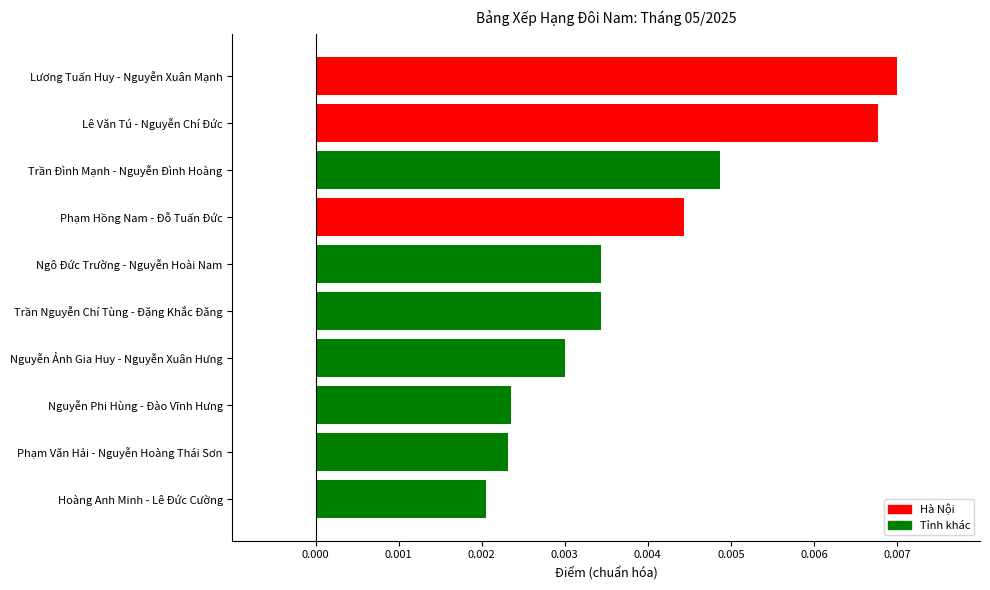

What is the label of the 7th bar from the top?

Nguyễn Ảnh Gia Huy - Nguyễn Xuân Hưng